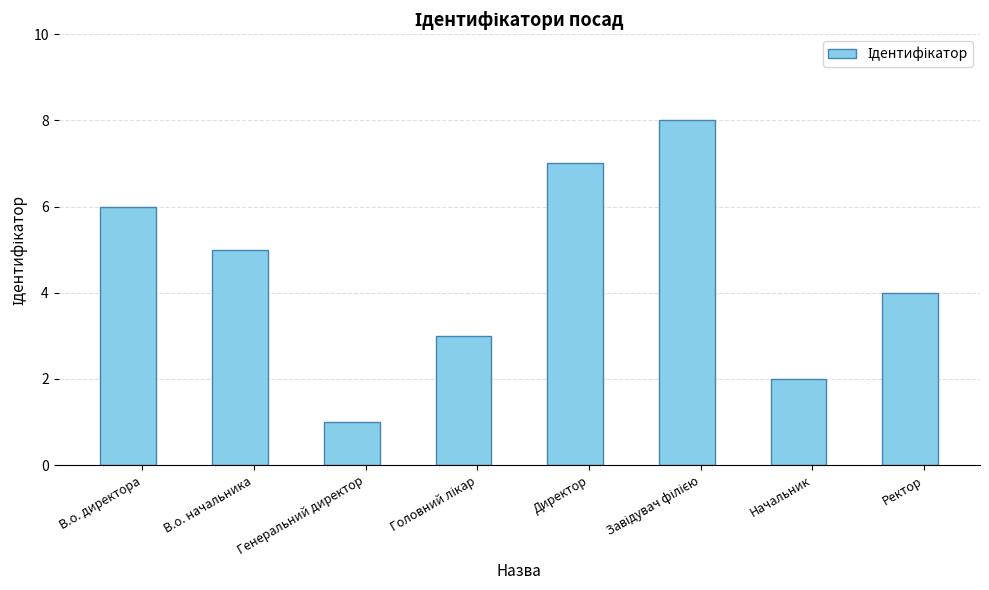

What is the difference between the values at Ректор and Генеральний директор?

3